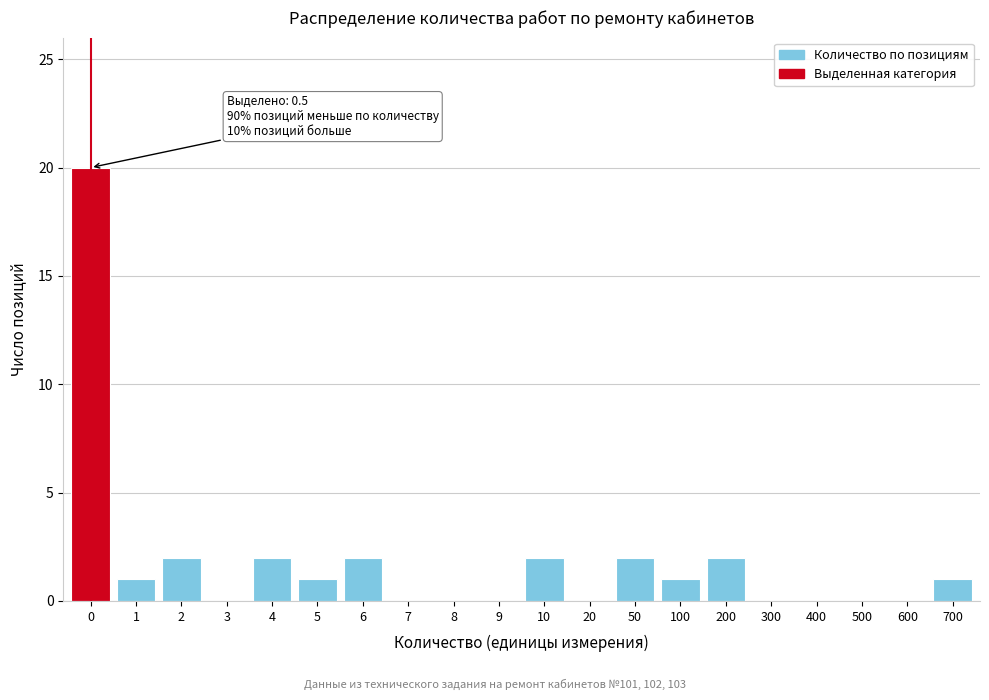

Reading right to left, what are all the values shown in this chart?

700=1	600=0	500=0	400=0	300=0	200=2	100=1	50=2	20=0	10=2	9=0	8=0	7=0	6=2	5=1	4=2	3=0	2=2	1=1	0=20